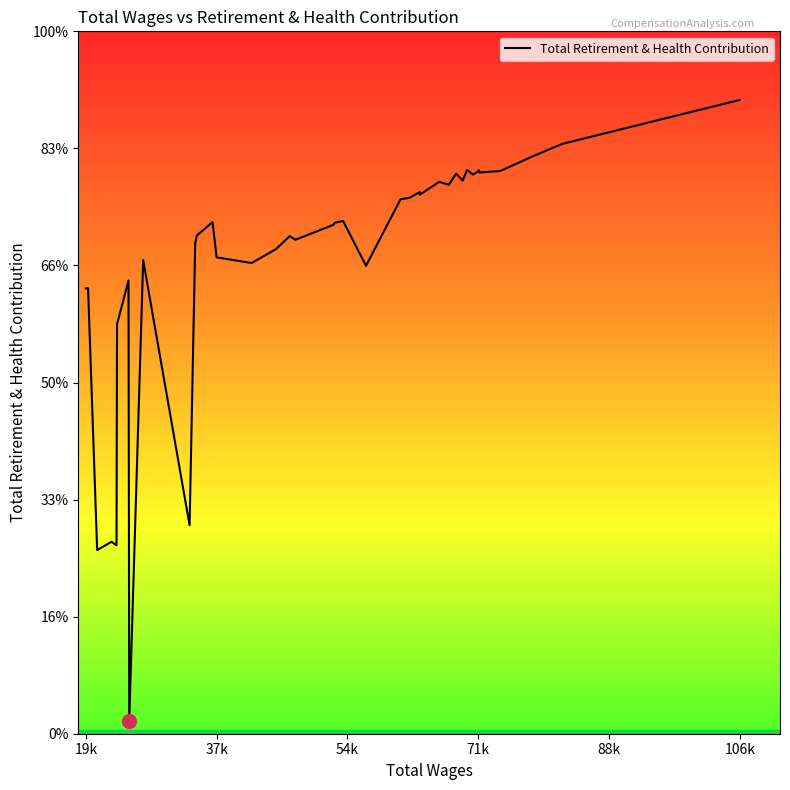

True or false: there are more than 0 points higher than both neighbors.

True